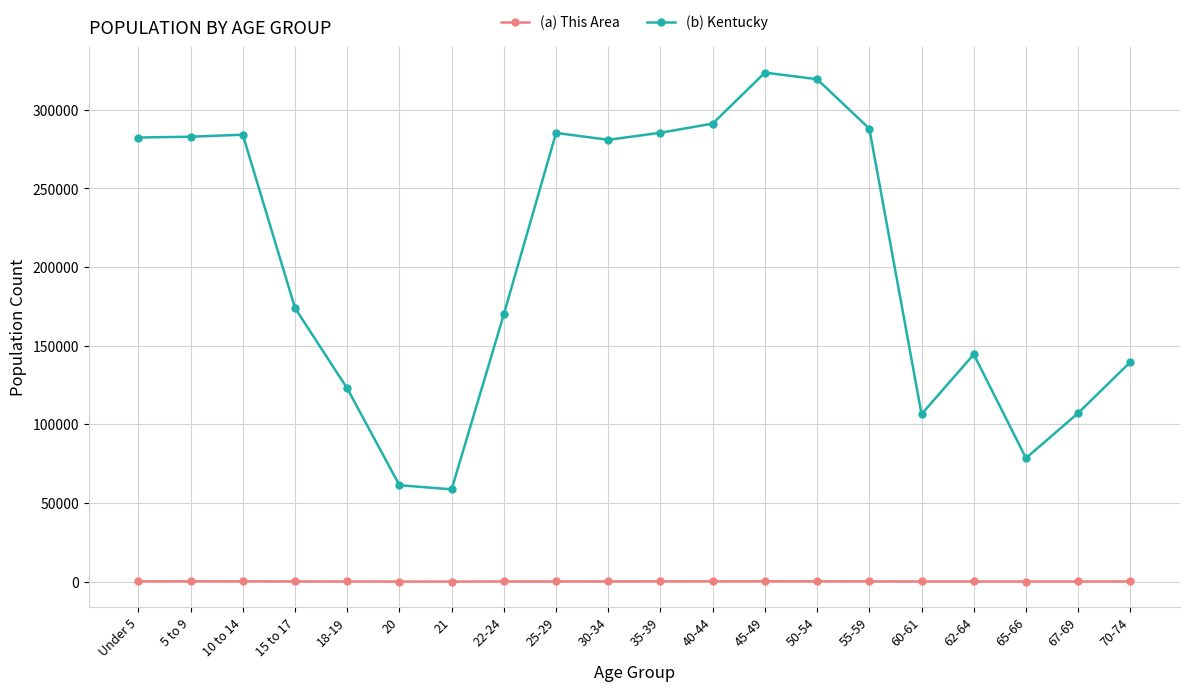

What is the spread (max minus min) of values at 35-39?

285249